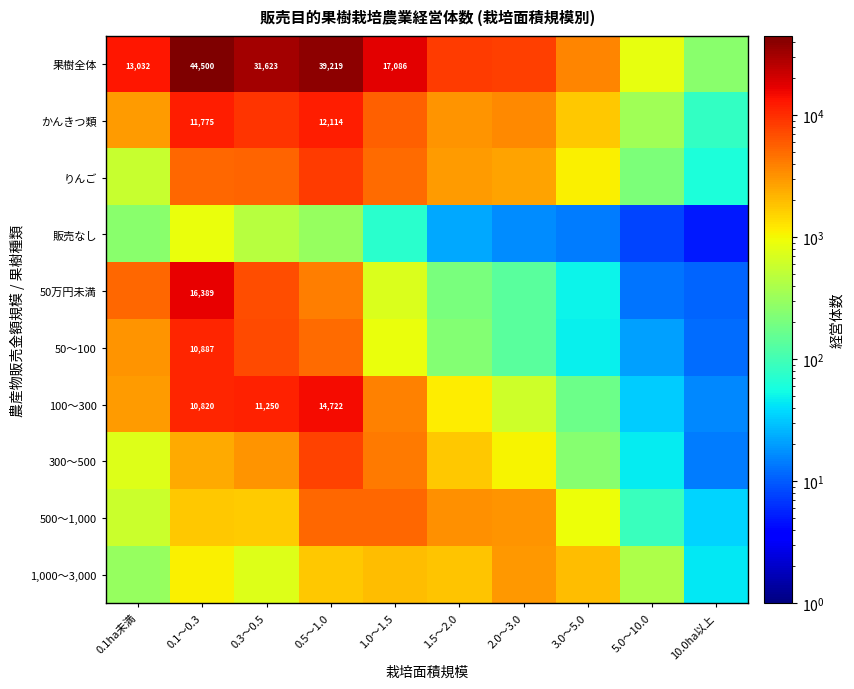

The value of かんきつ類 at 10.0ha以上 is 83. True or false?

True